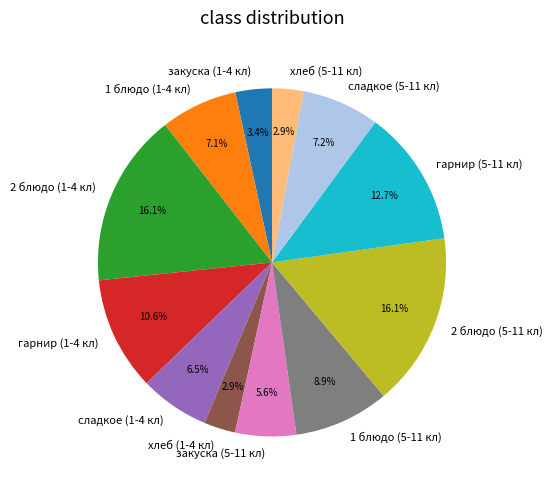

Does any single category account for the majority?

No